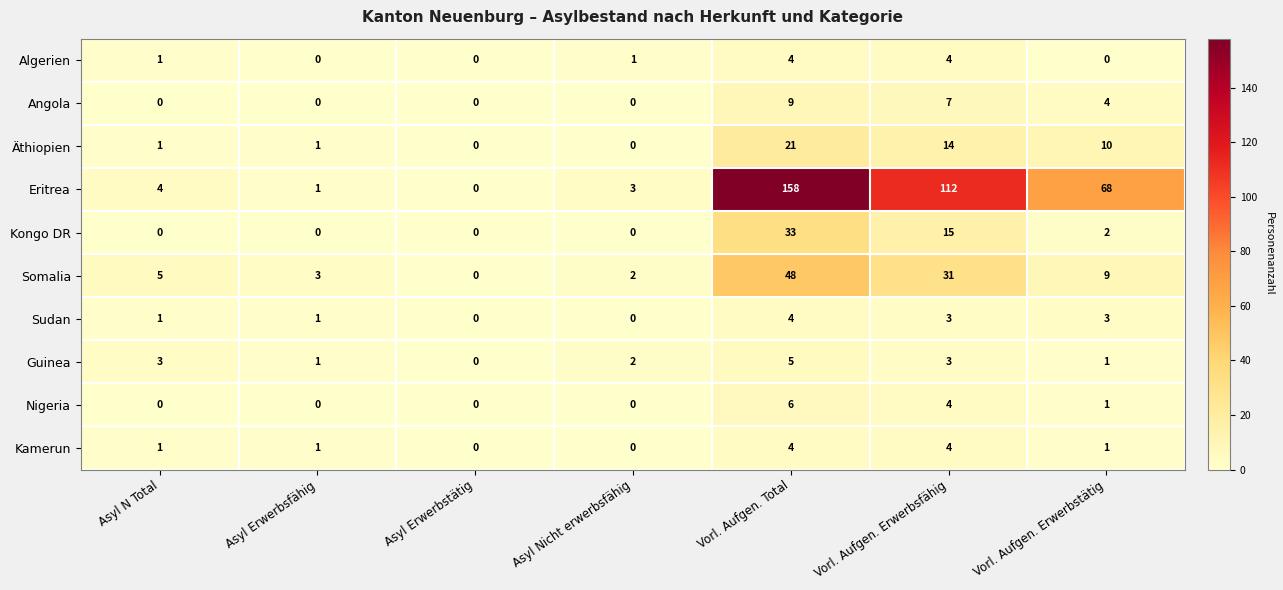

Read the Äthiopien value at Vorl. Aufgen. Erwerbsfähig, to the nearest 5.

15